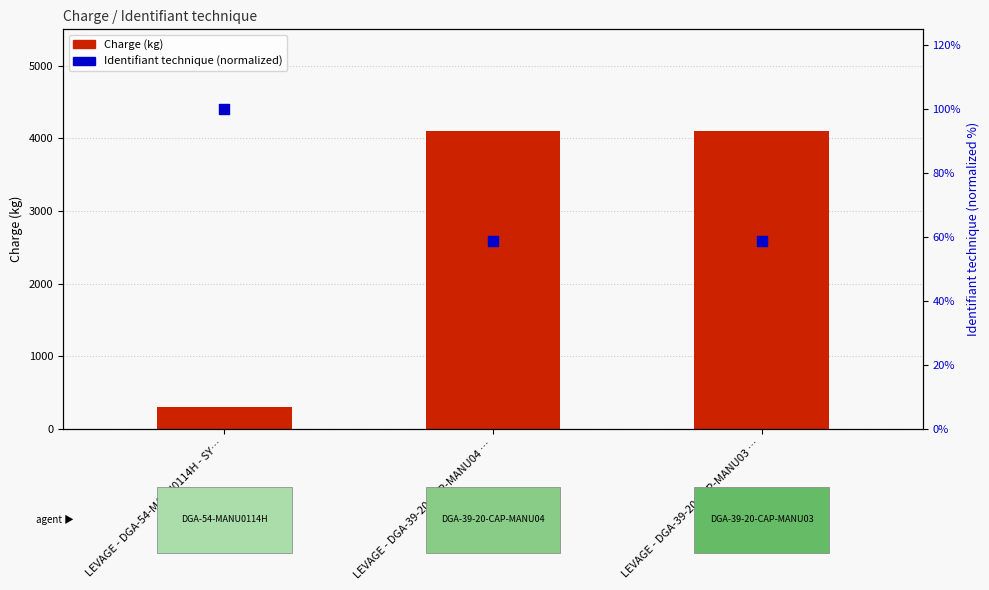

What are all the series names shown in the legend?

Charge, Identifiant technique (normalized)